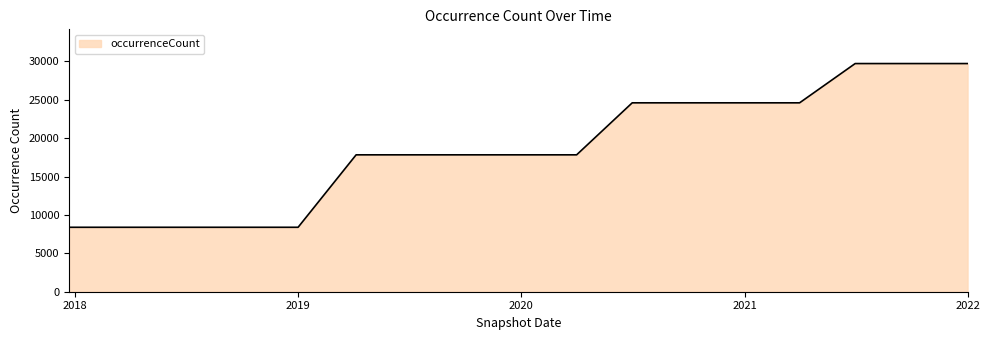

What is the smallest value displayed?

8391